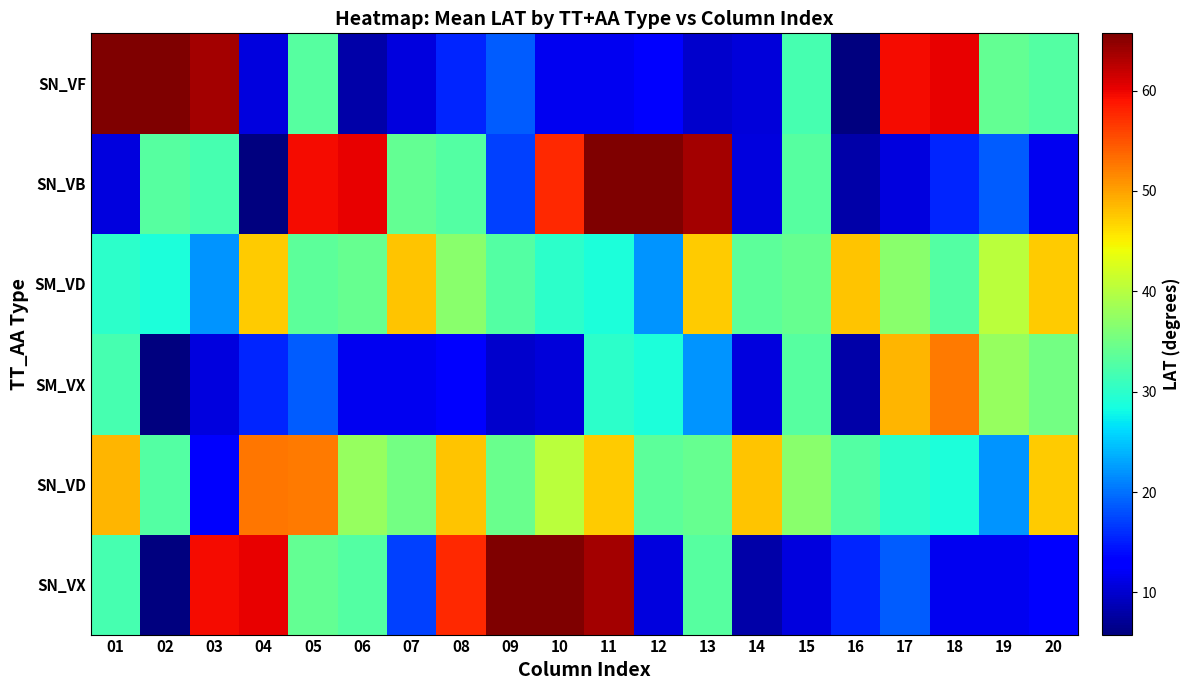

Between 06 and 11, which series saw the biggest shift?

SN_VX